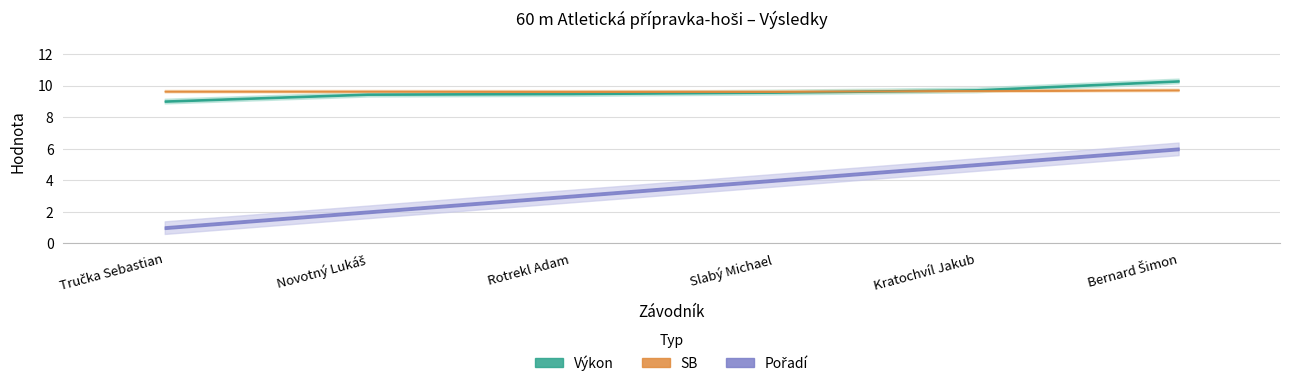

The value of SB at Slabý Michael is 4.8. True or false?

False